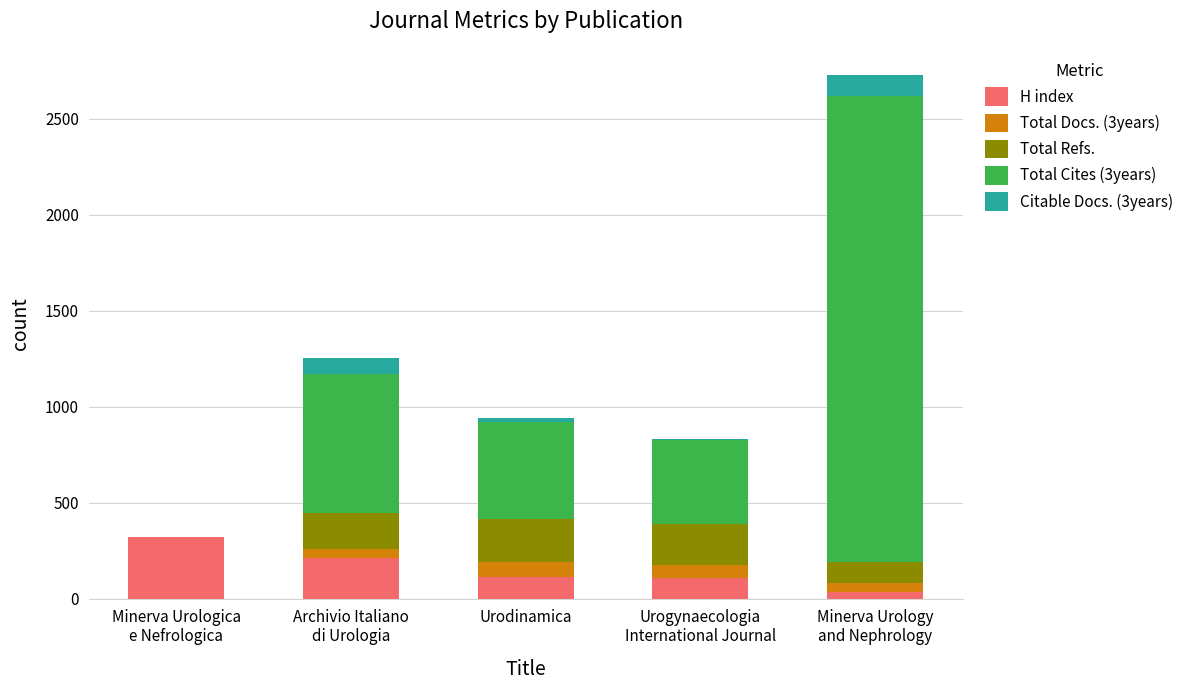

What is the sum of all H index values?

795